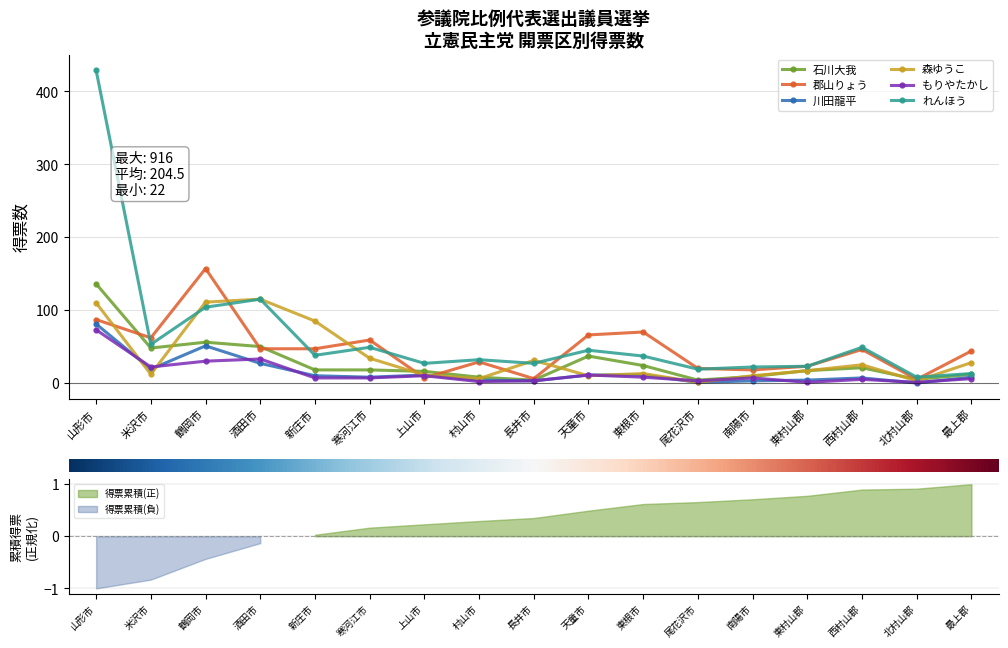

True or false: 森ゆうこ has a value of 183 at 山形市.

False